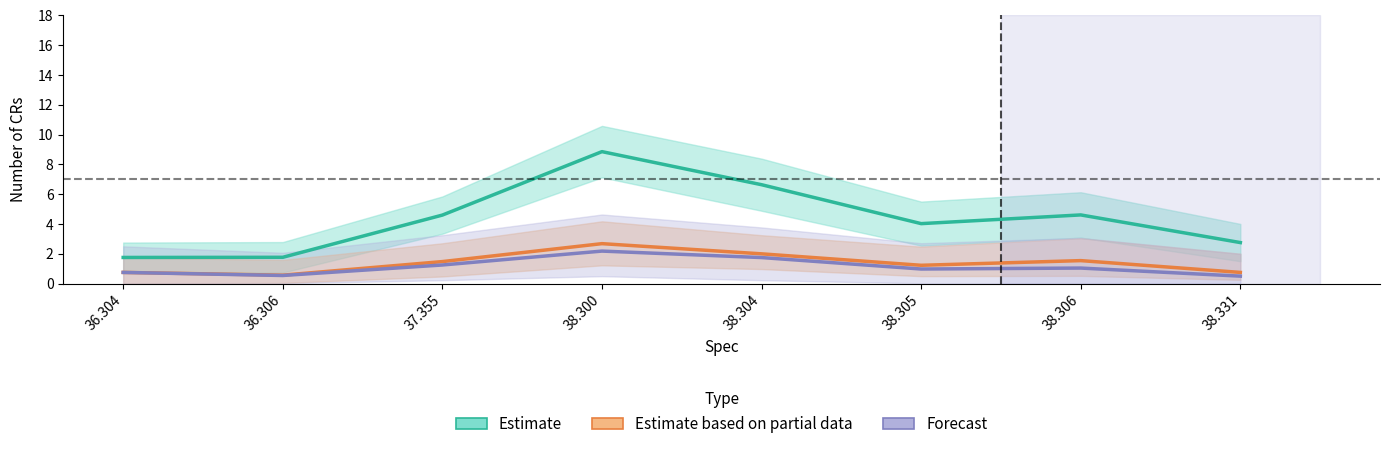

Between 36.306 and 38.305, which series saw the biggest shift?

Estimate